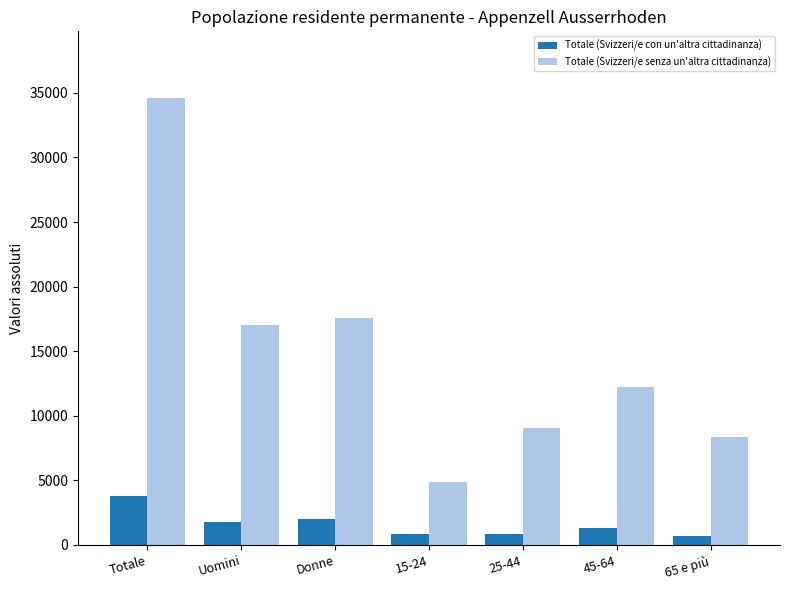

Which series changed the most between 15-24 and 65 e più?

Totale (Svizzeri/e senza un'altra cittadinanza)